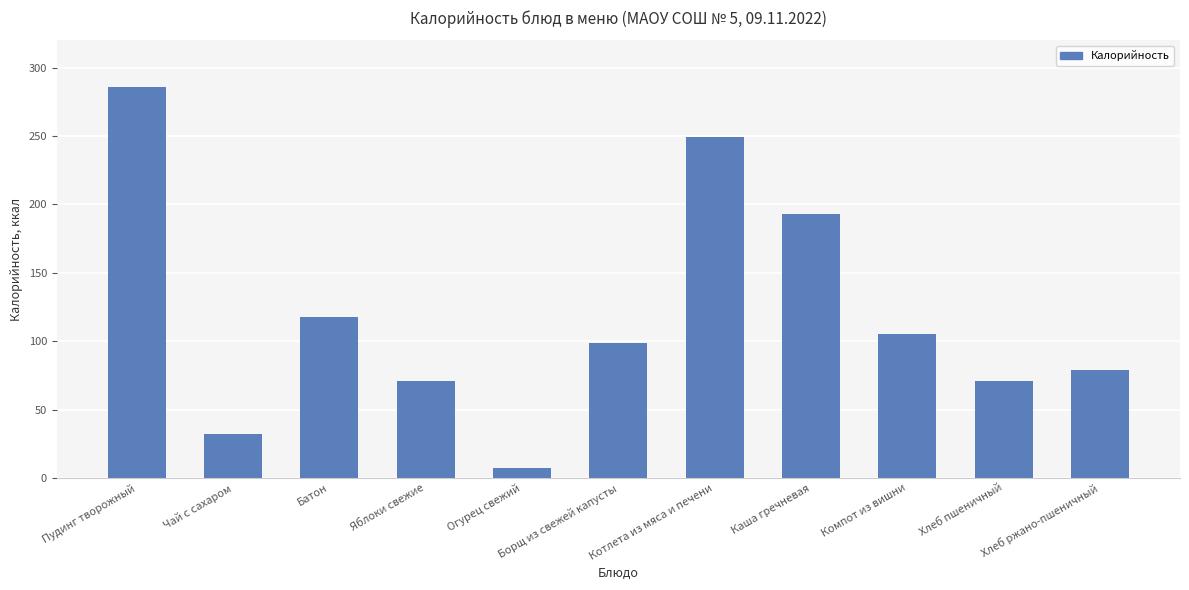

Reading left to right, extract all data points from this chart.

Пудинг творожный=286	Чай с сахаром=32	Батон=118	Яблоки свежие=71	Огурец свежий=7	Борщ из свежей капусты=99	Котлета из мяса и печени=249	Каша гречневая=193	Компот из вишни=105	Хлеб пшеничный=71	Хлеб ржано-пшеничный=79